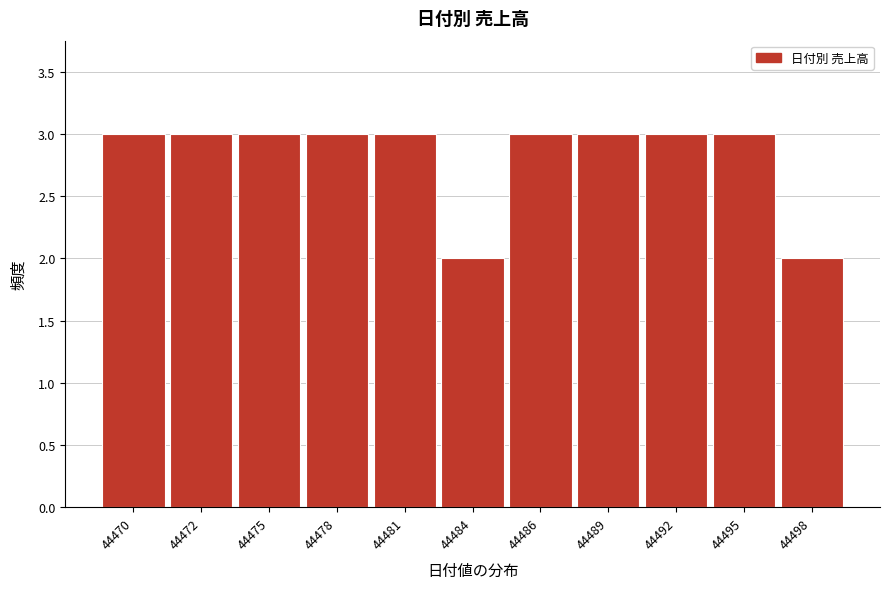

Reading right to left, list all the values displayed in this chart.

44498=2	44495=3	44492=3	44489=3	44486=3	44484=2	44481=3	44478=3	44475=3	44472=3	44470=3